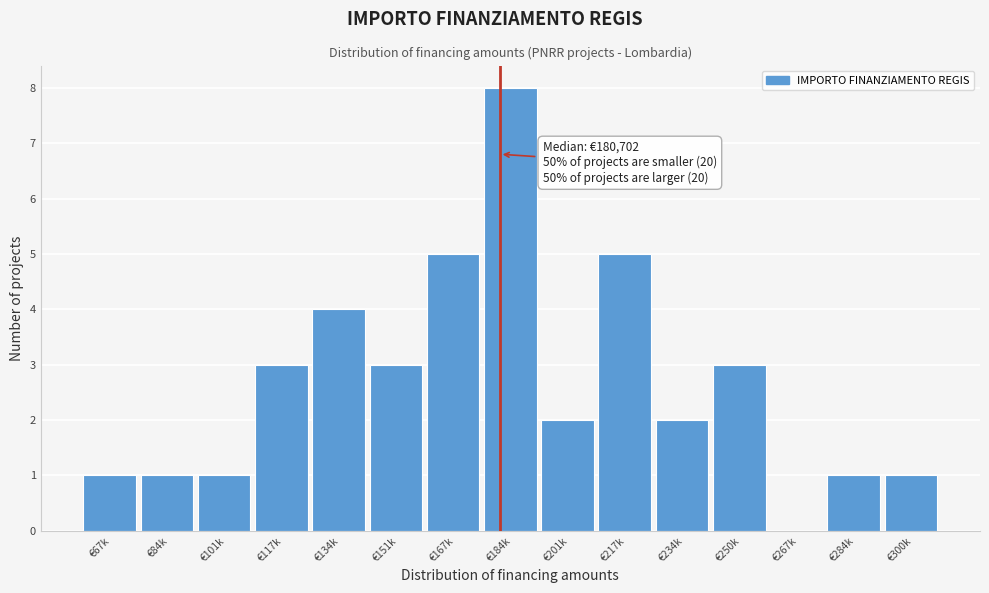

Reading left to right, what are all the values shown in this chart?

€67k=1	€84k=1	€101k=1	€117k=3	€134k=4	€151k=3	€167k=5	€184k=8	€201k=2	€217k=5	€234k=2	€250k=3	€267k=0	€284k=1	€300k=1